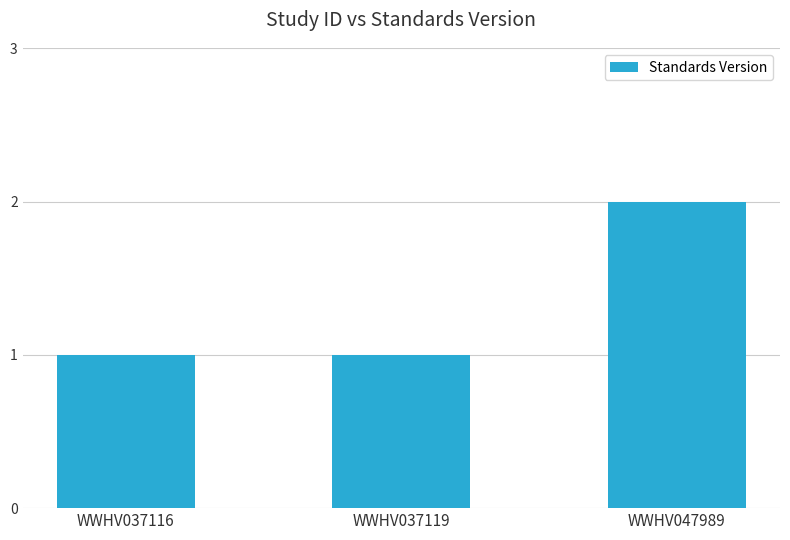

What is the sum of all values?

4